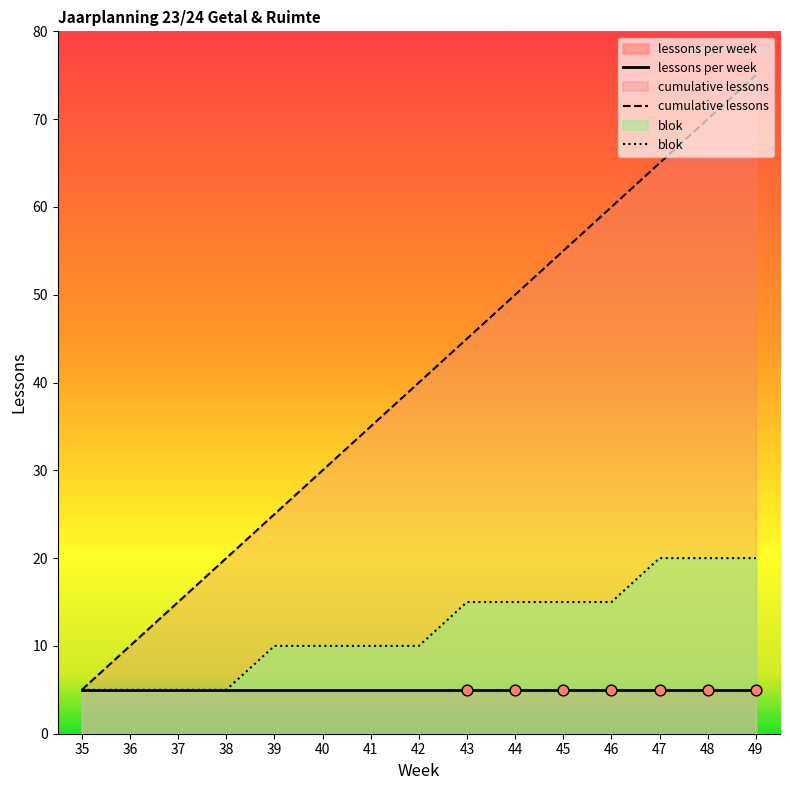

What is the total value across all series at 44?

70.0